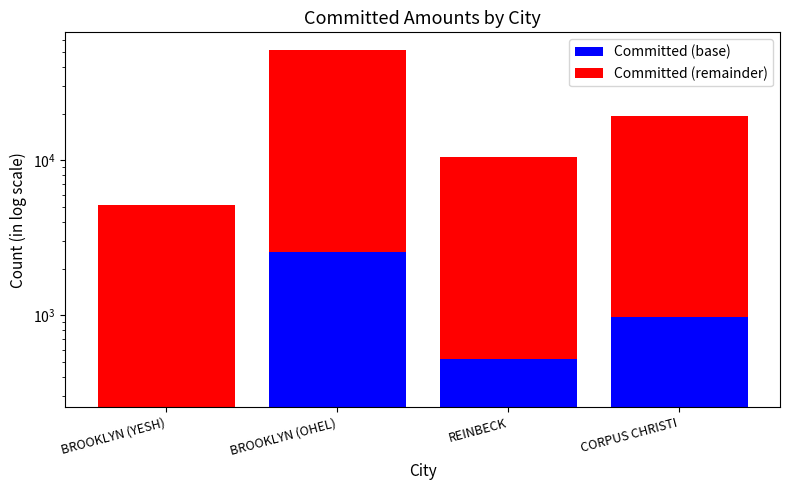

What is the value of the Committed (base) bar at the 4th from the left?

968.7